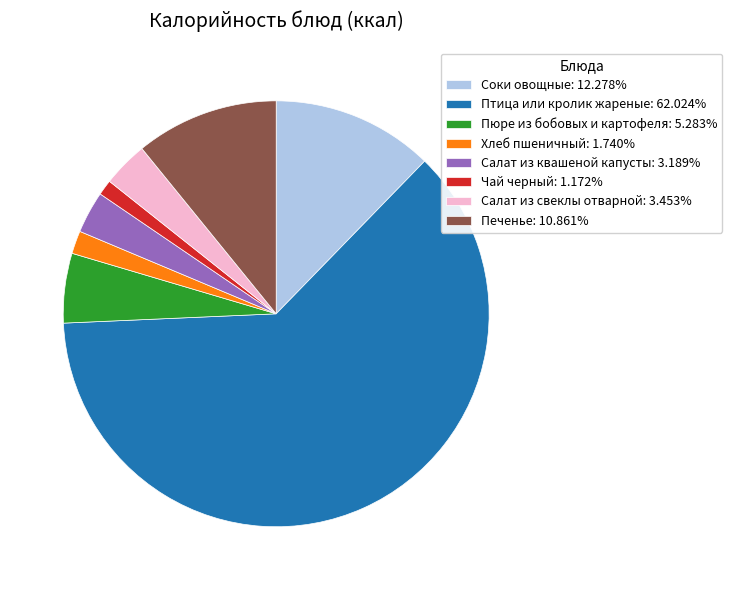

Approximately how many times larger is the value at Пюре из бобовых и картофеля: 5.283% compared to Соки овощные: 12.278%?

0.4